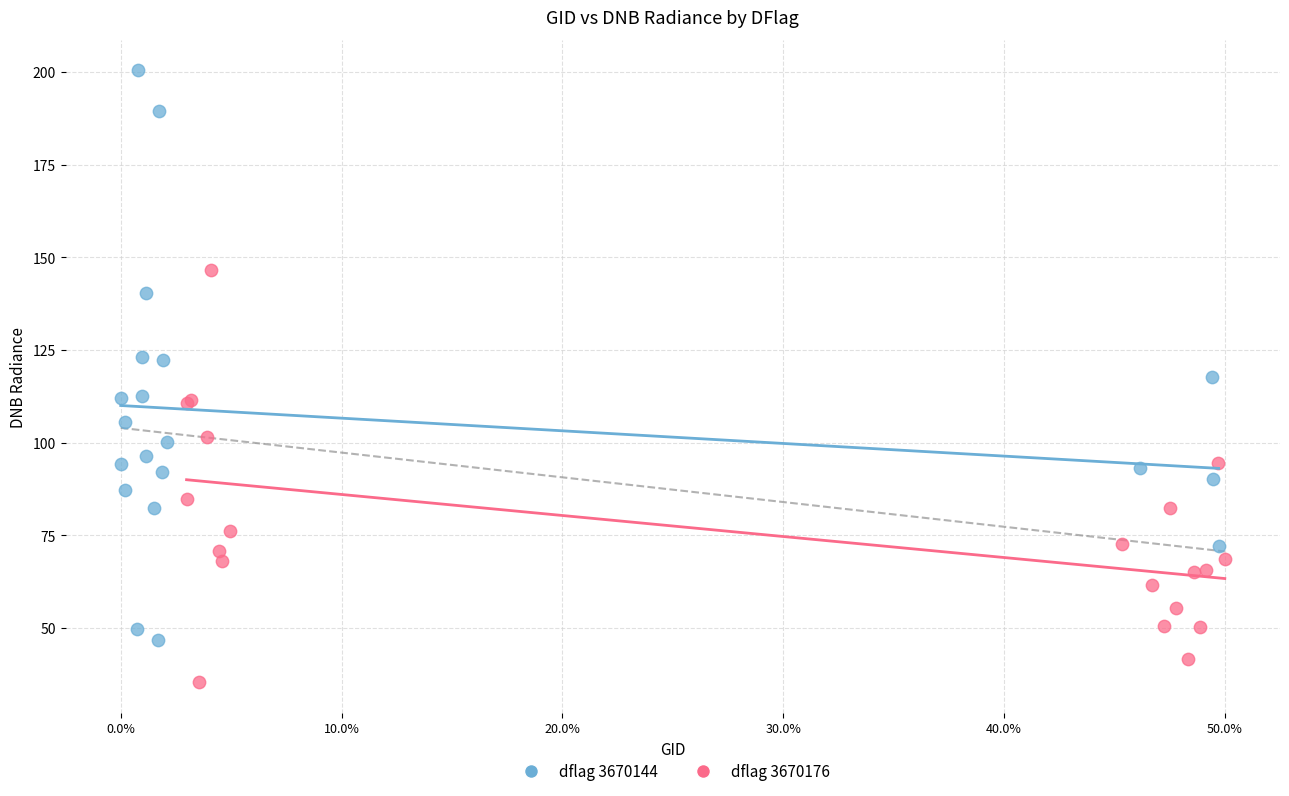

Which series reaches the maximum Y coordinate?

dflag 3670144